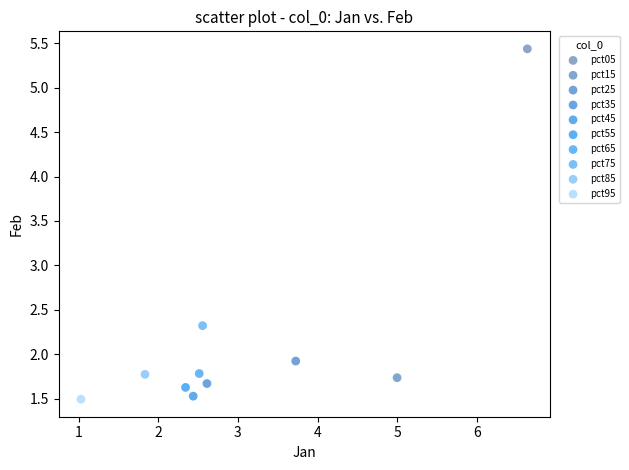

Which series contains the highest Y value?

pct05